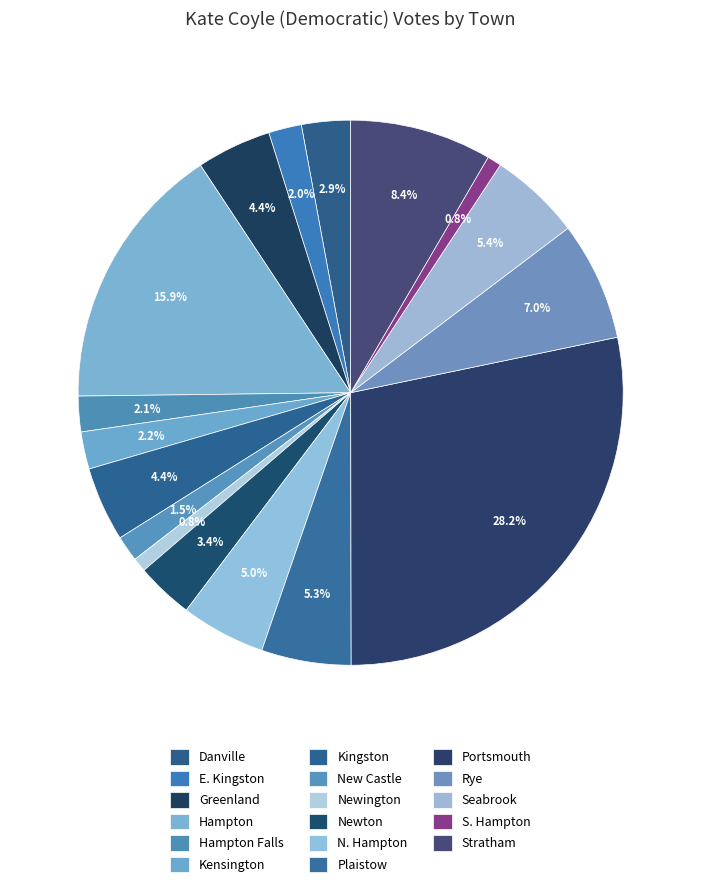

What is the change in value from Kensington to Seabrook?

+1025